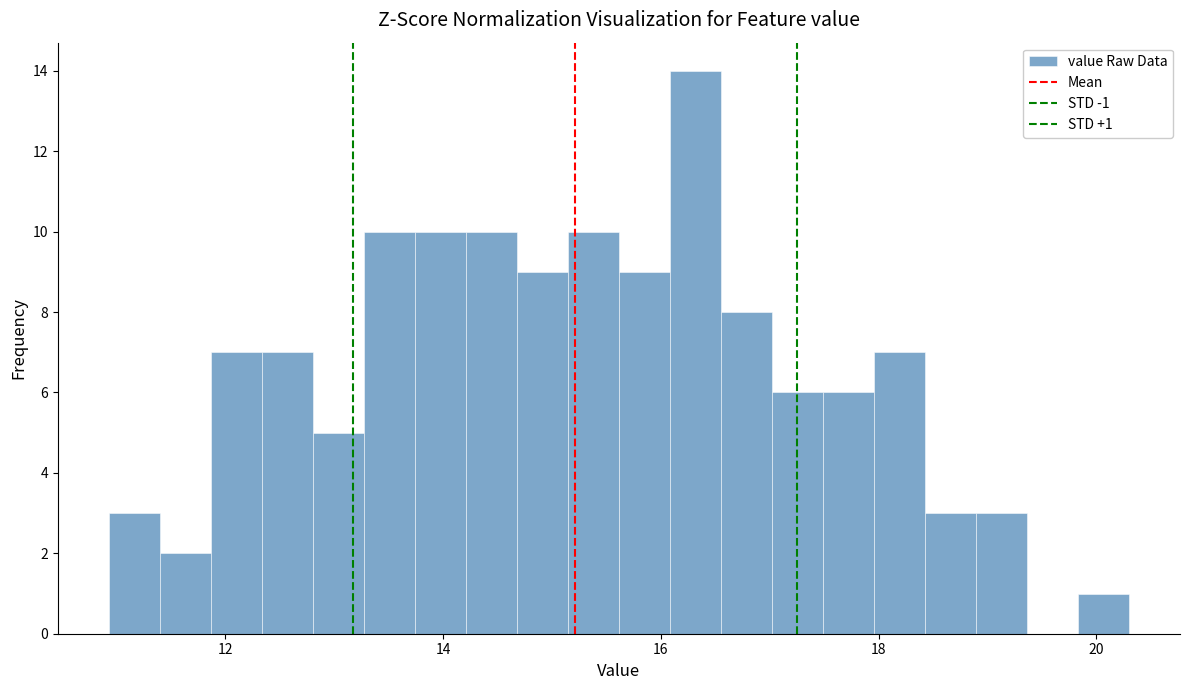

Read against the x-axis, roughly where is the centre of the tallest bar?

16.4